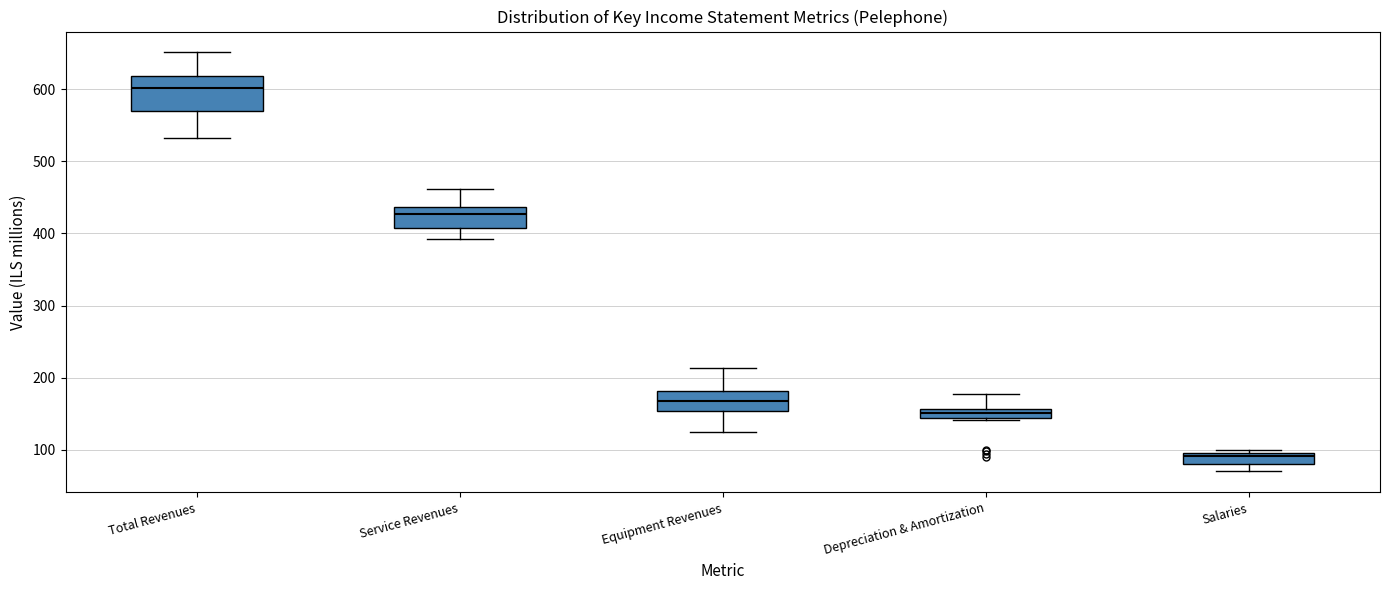

Which box's median line is the highest?

Total Revenues